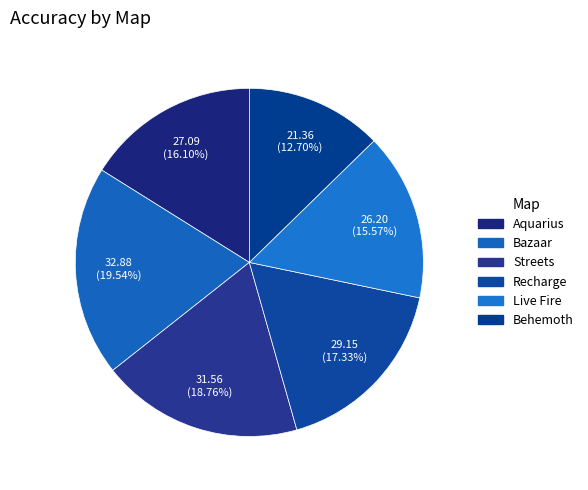

The Behemoth slice represents 7% of the pie. True or false?

False